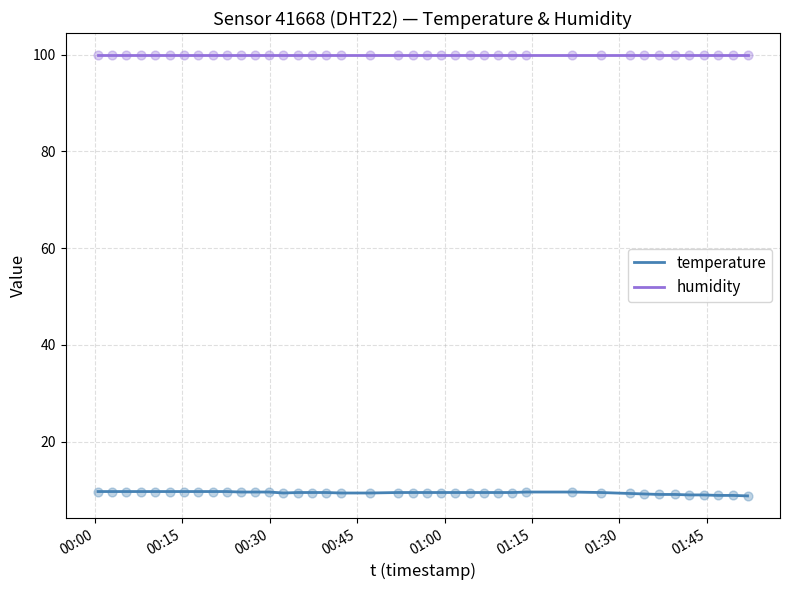

Which series has the largest total across all categories?

humidity